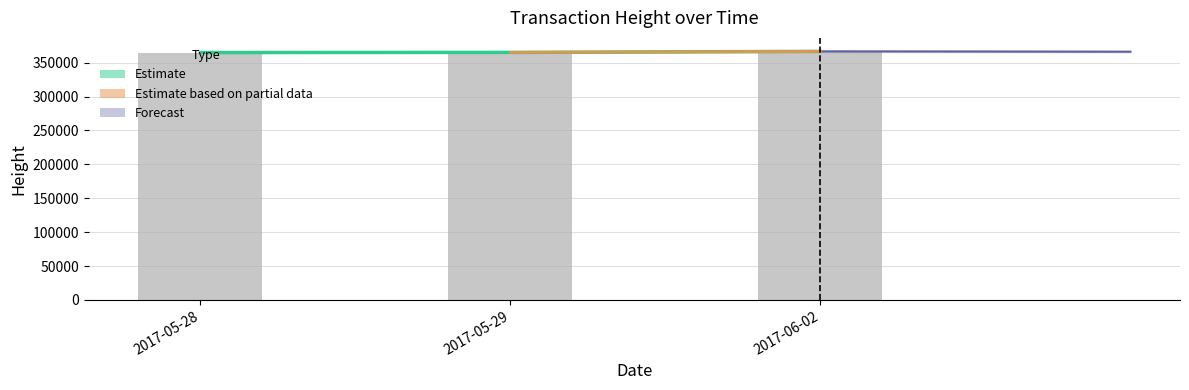

How many data points are above 365161?

1